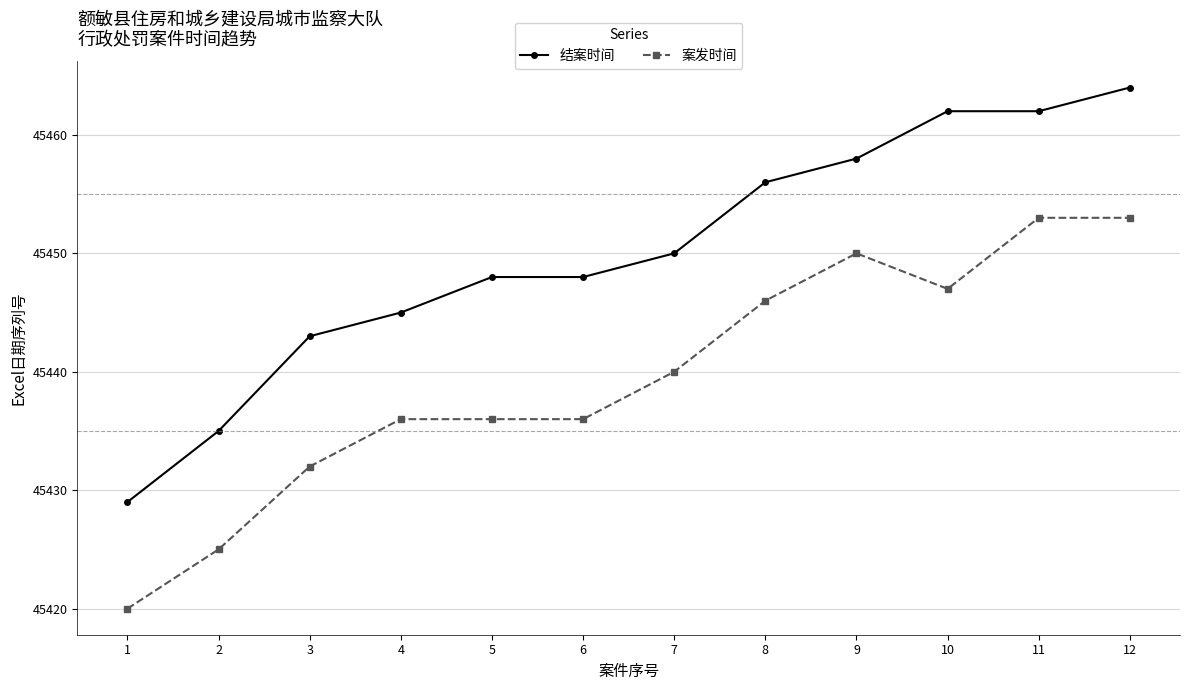

At how many categories does at least one series exceed 45460?

3